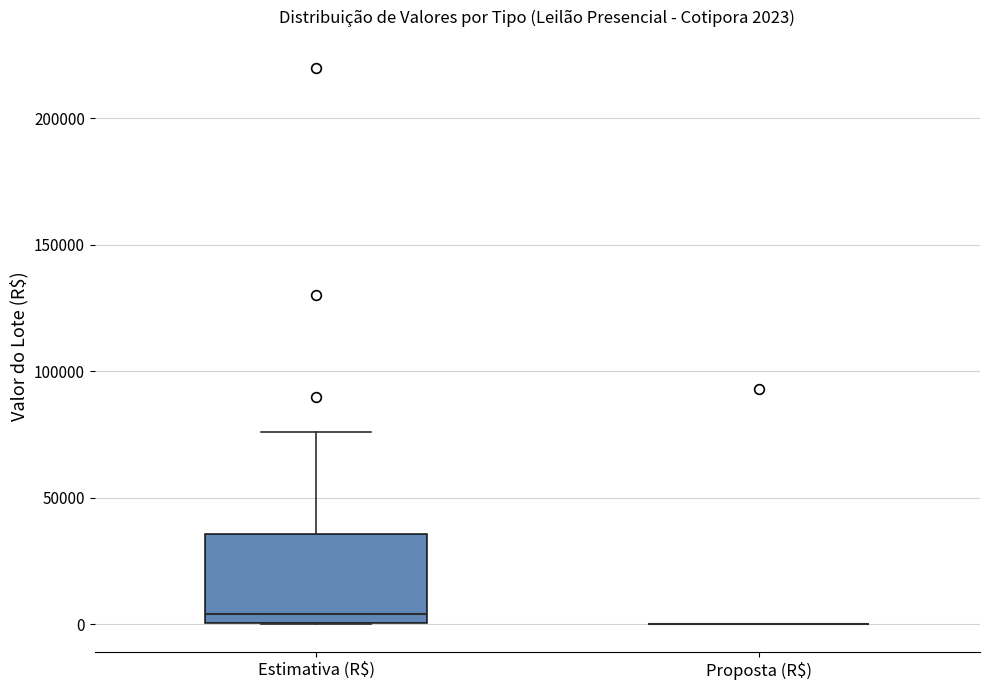

Which box is the tallest, from its lower edge to its upper edge?

Estimativa (R$)